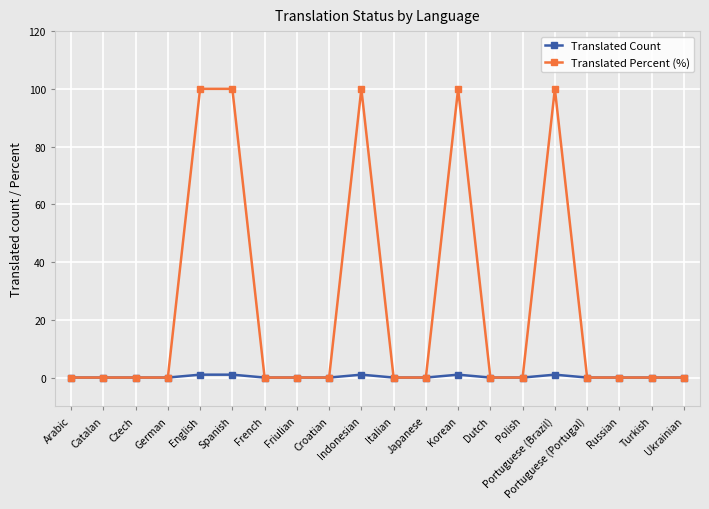

How many categories are shown in the chart?

20